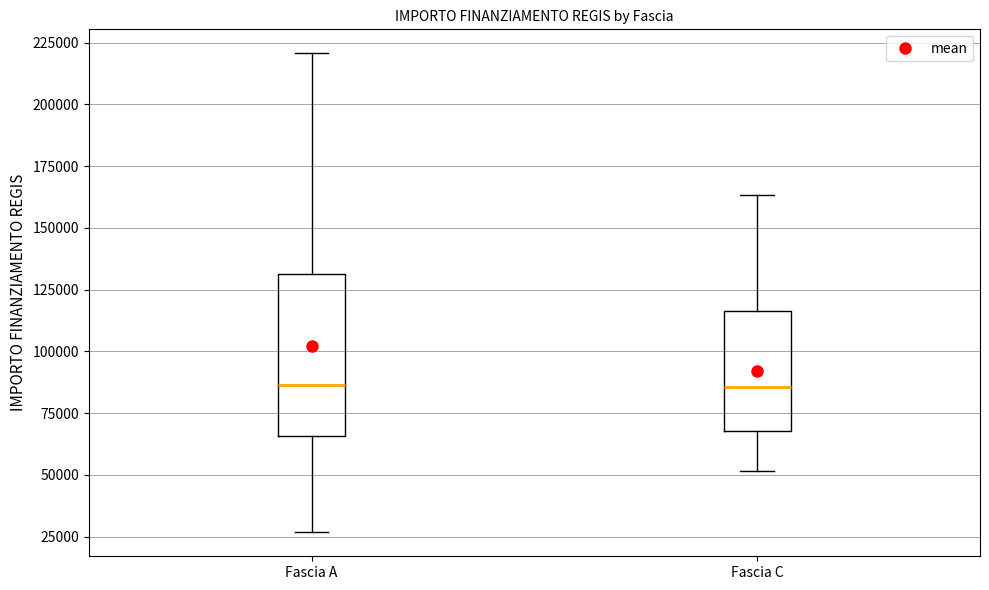

Reading left to right, read every box against the y-axis: the position of its median line, the range the box covers, and the ends of its whiskers. The values are not printed on the chart, so give them approximately, as read against the axis.

Fascia A: median 85000, box 65000 to 130000, whiskers 25000 to 220000
Fascia C: median 85000, box 70000 to 115000, whiskers 50000 to 165000